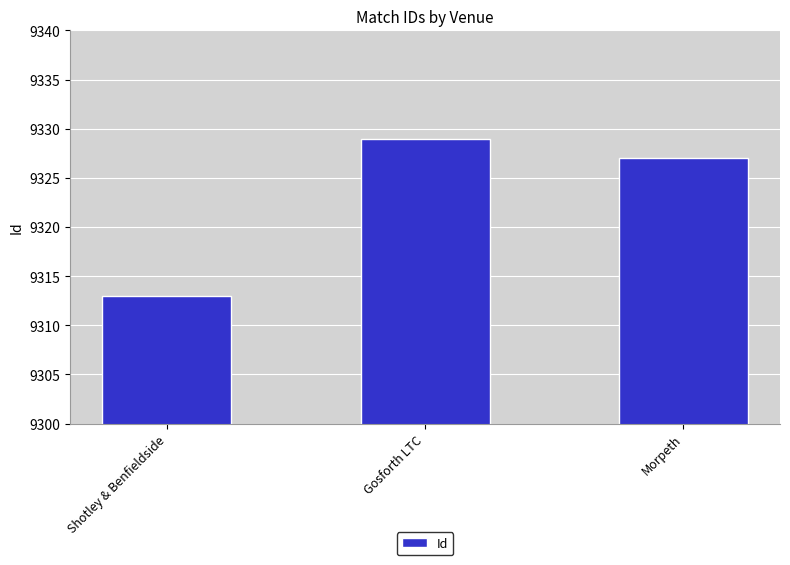

Reading left to right, what are all the values shown in this chart?

9313	9329	9327